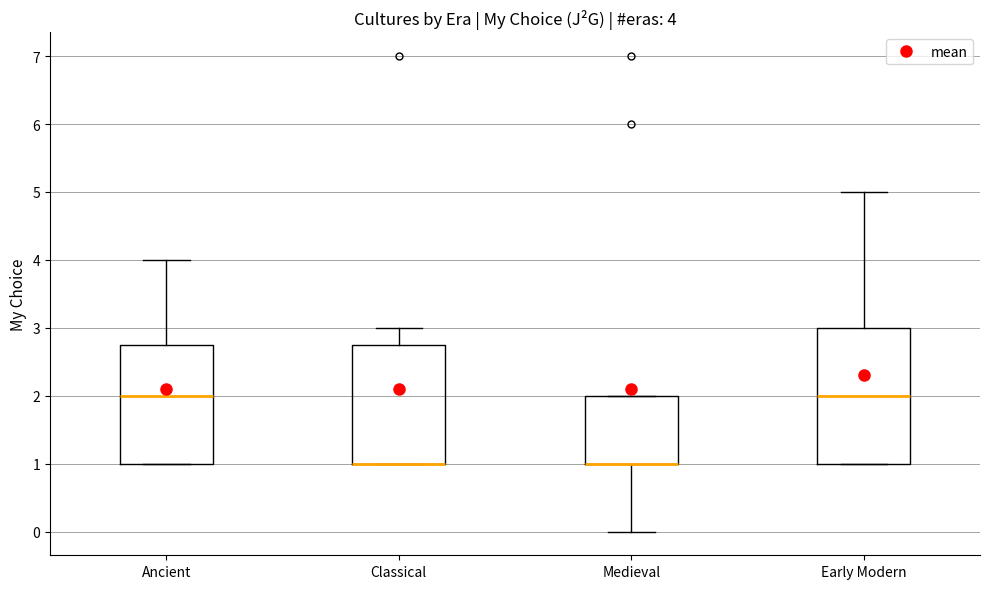

Comparing the boxes themselves (not the whiskers), which one is the tallest?

Early Modern